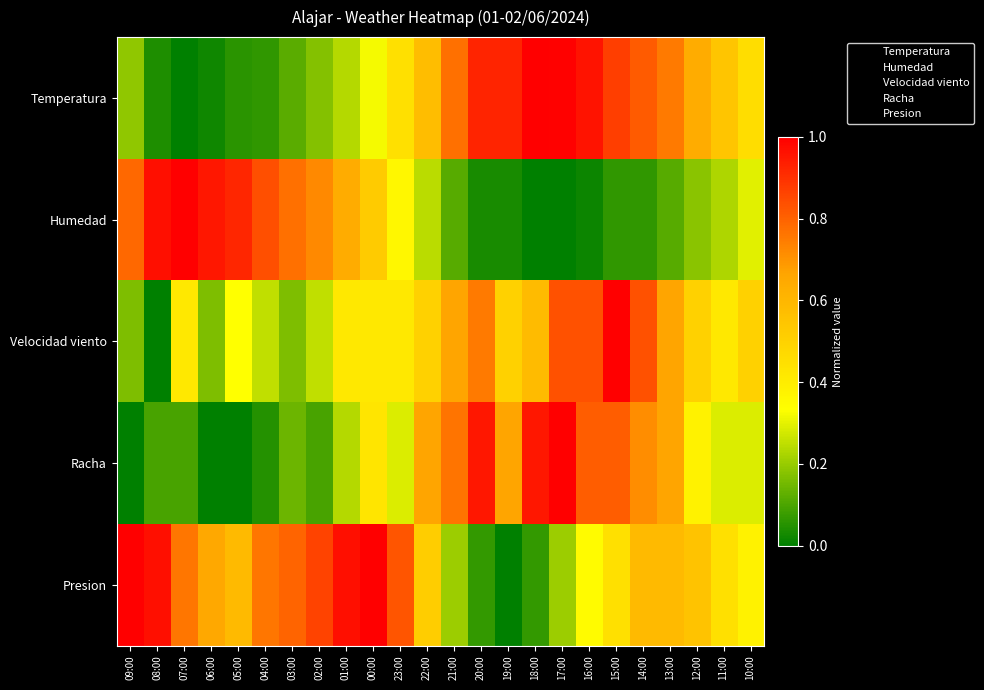

Which series changed the most between 09:00 and 19:00?

Presion